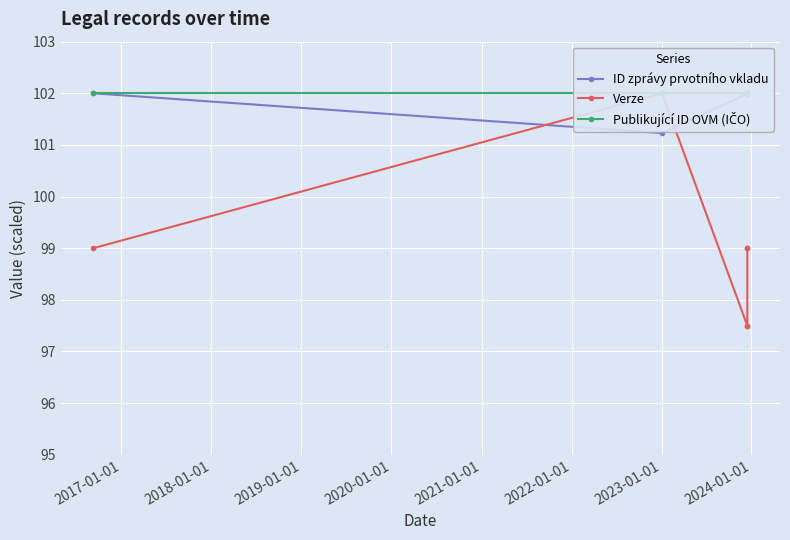

Is this an area chart (filled region under the line)?

No